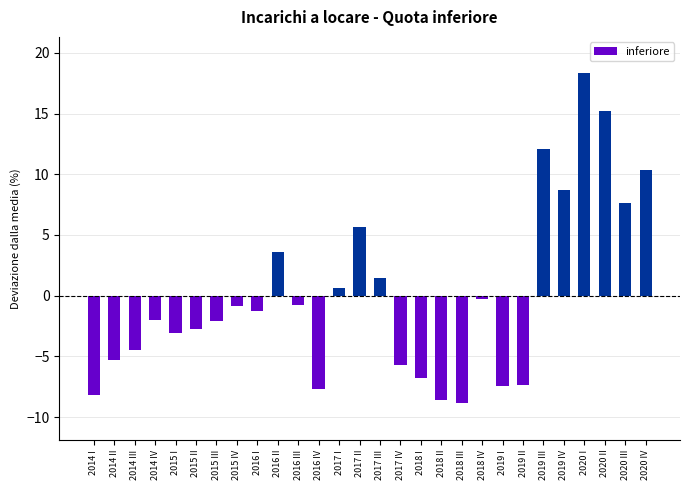

True or false: the data shows -7.7 at 2016 IV.

True